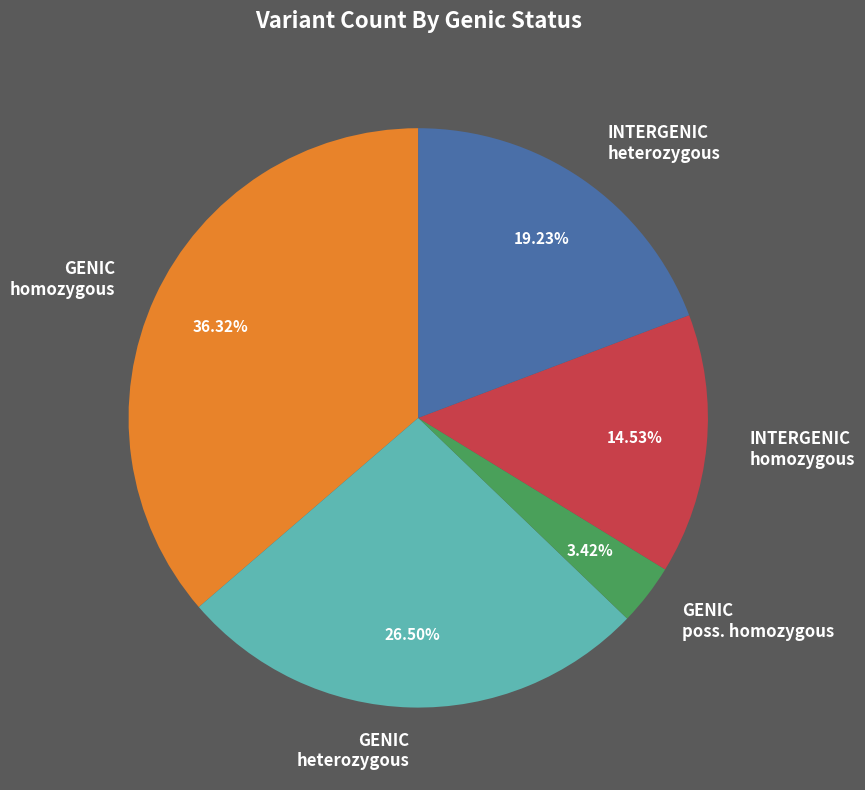

What is the largest slice in the pie chart?

GENIC homozygous